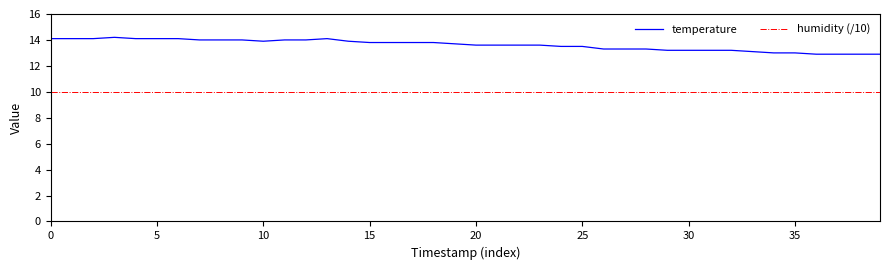

What is the minimum value shown in the chart?

10.0